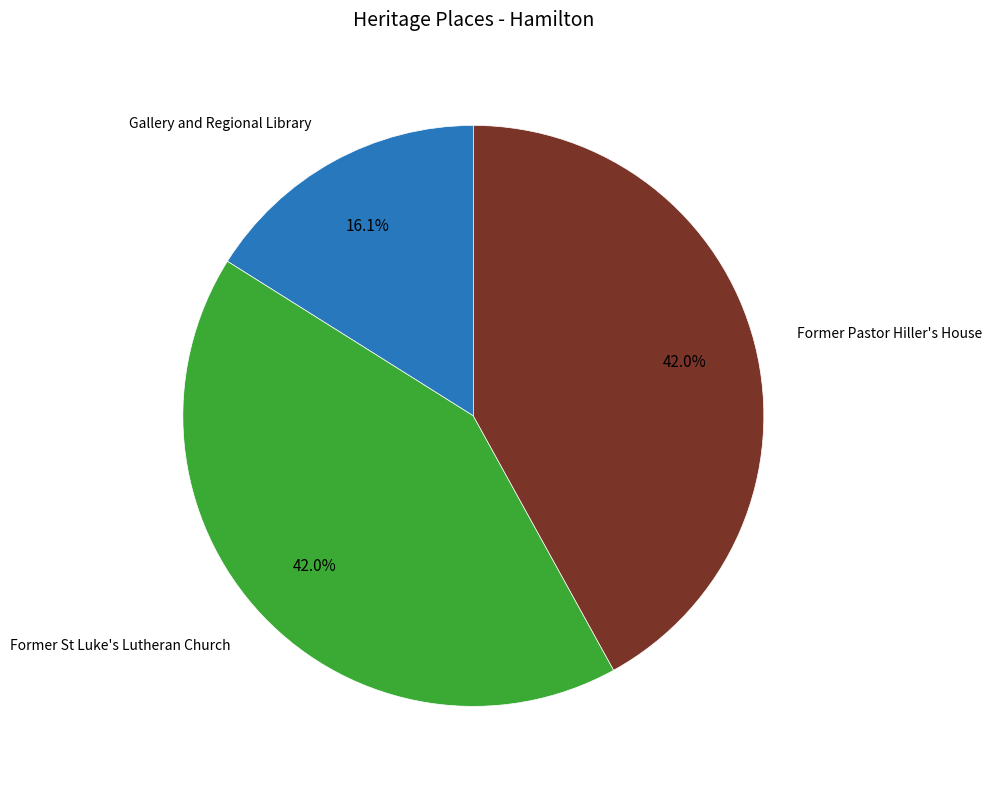

Combined, what portion of the pie is Former Pastor Hiller's House and Gallery and Regional Library?

58.0%